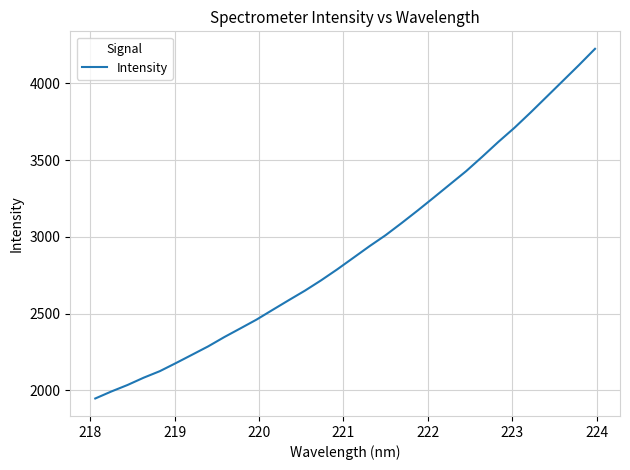

What is the greatest value displayed?

4225.2